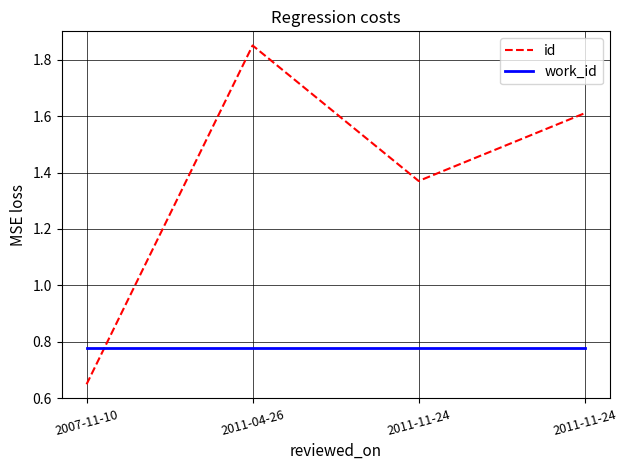

What is the label of the 2nd point from the right?

2011-11-24